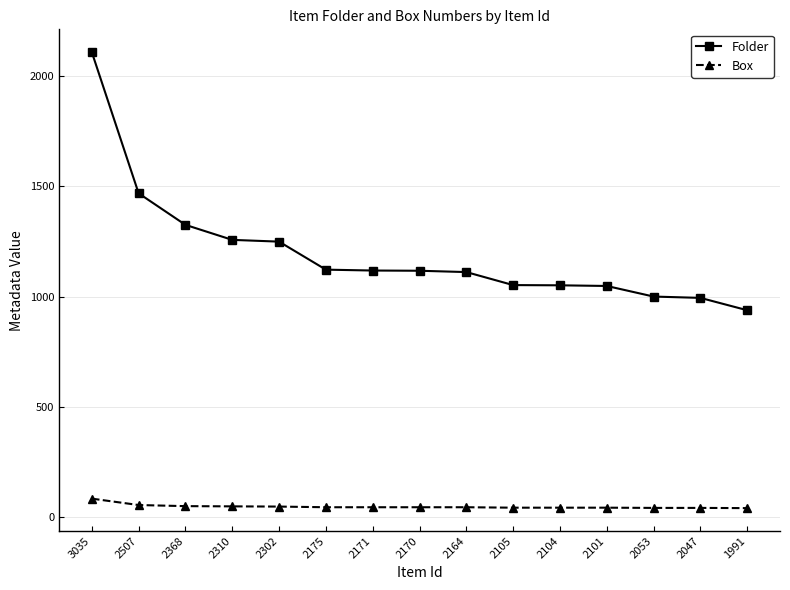

What is the value of the Box point at the 1st from the left?

84